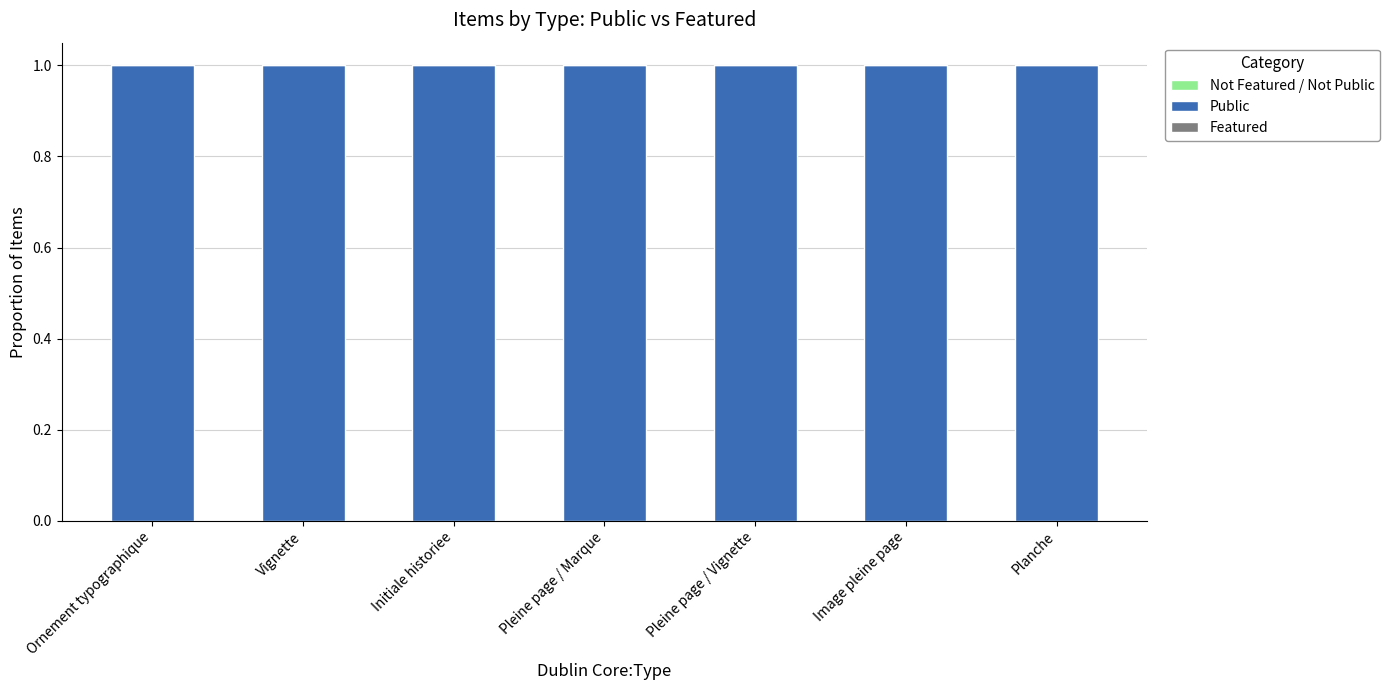

Rank the series by their maximum value, from highest to lowest.

Public, Not Featured / Not Public, Featured